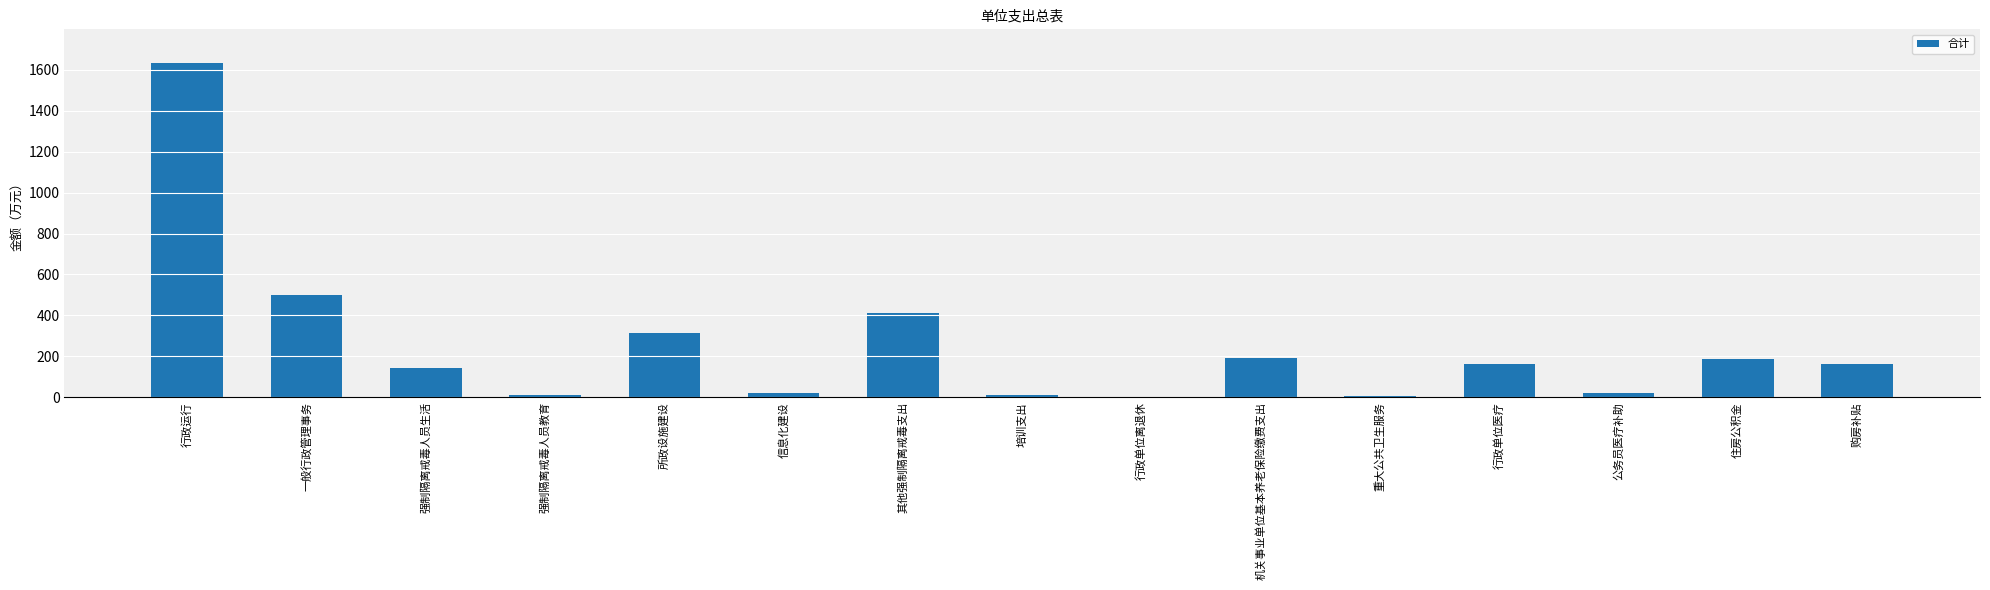

What is the sum of all values?

3773.9